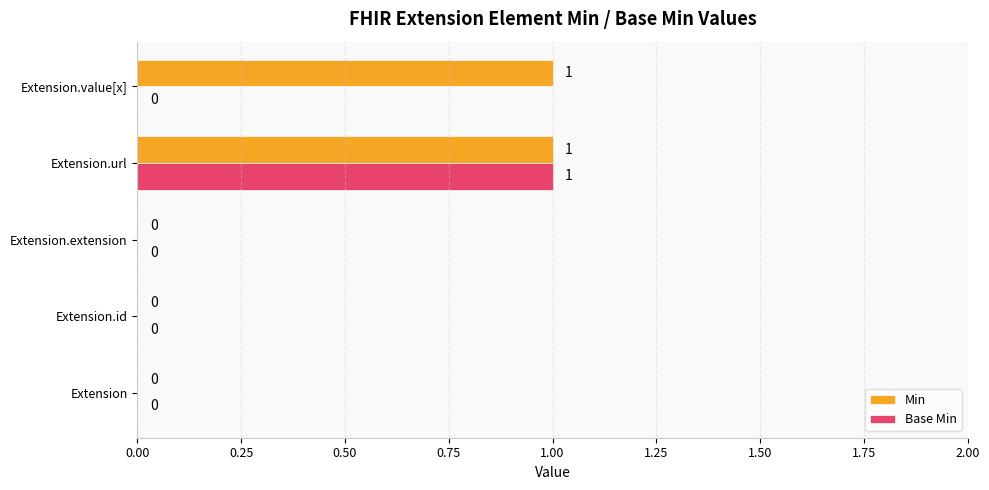

At which label does Base Min reach its peak?

Extension.url